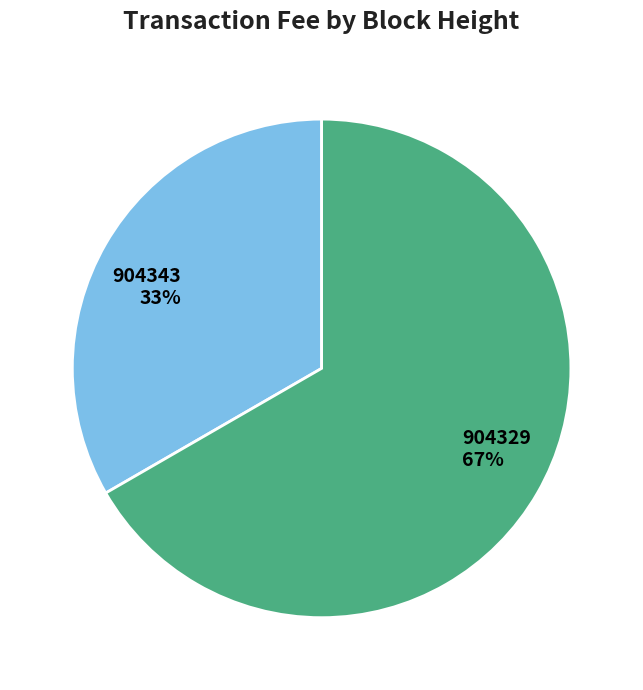

Does 904343 account for over 50% of the chart?

No